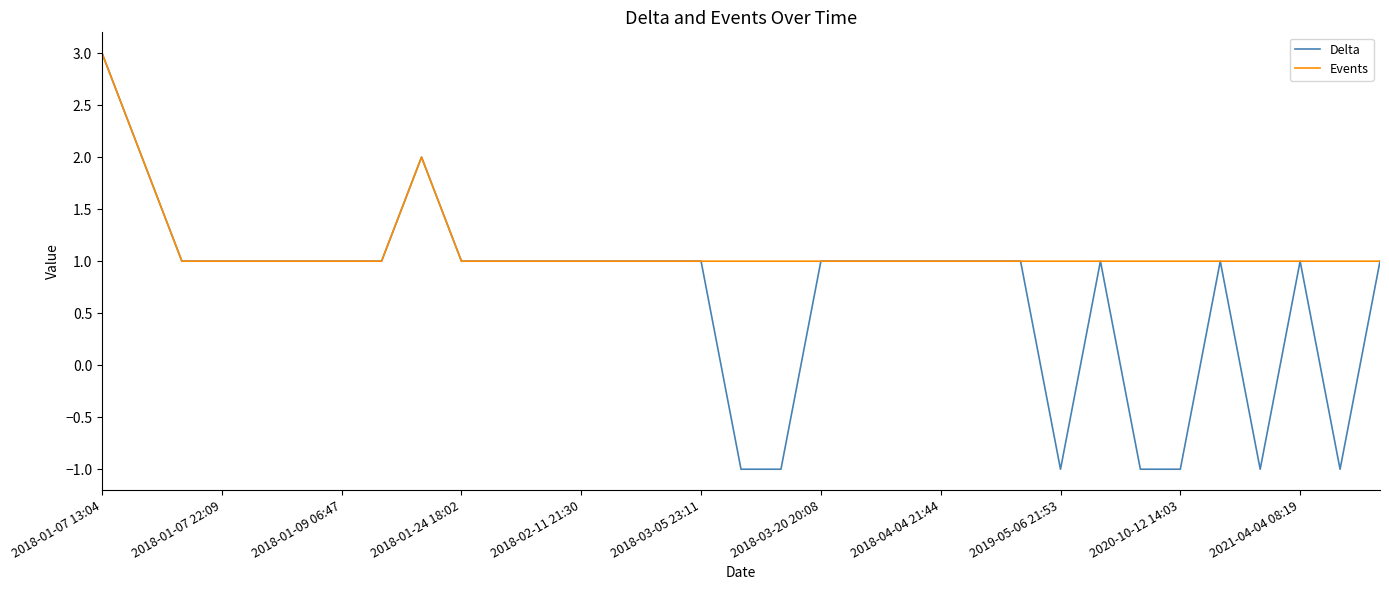

How many distinct data groups are displayed?

2